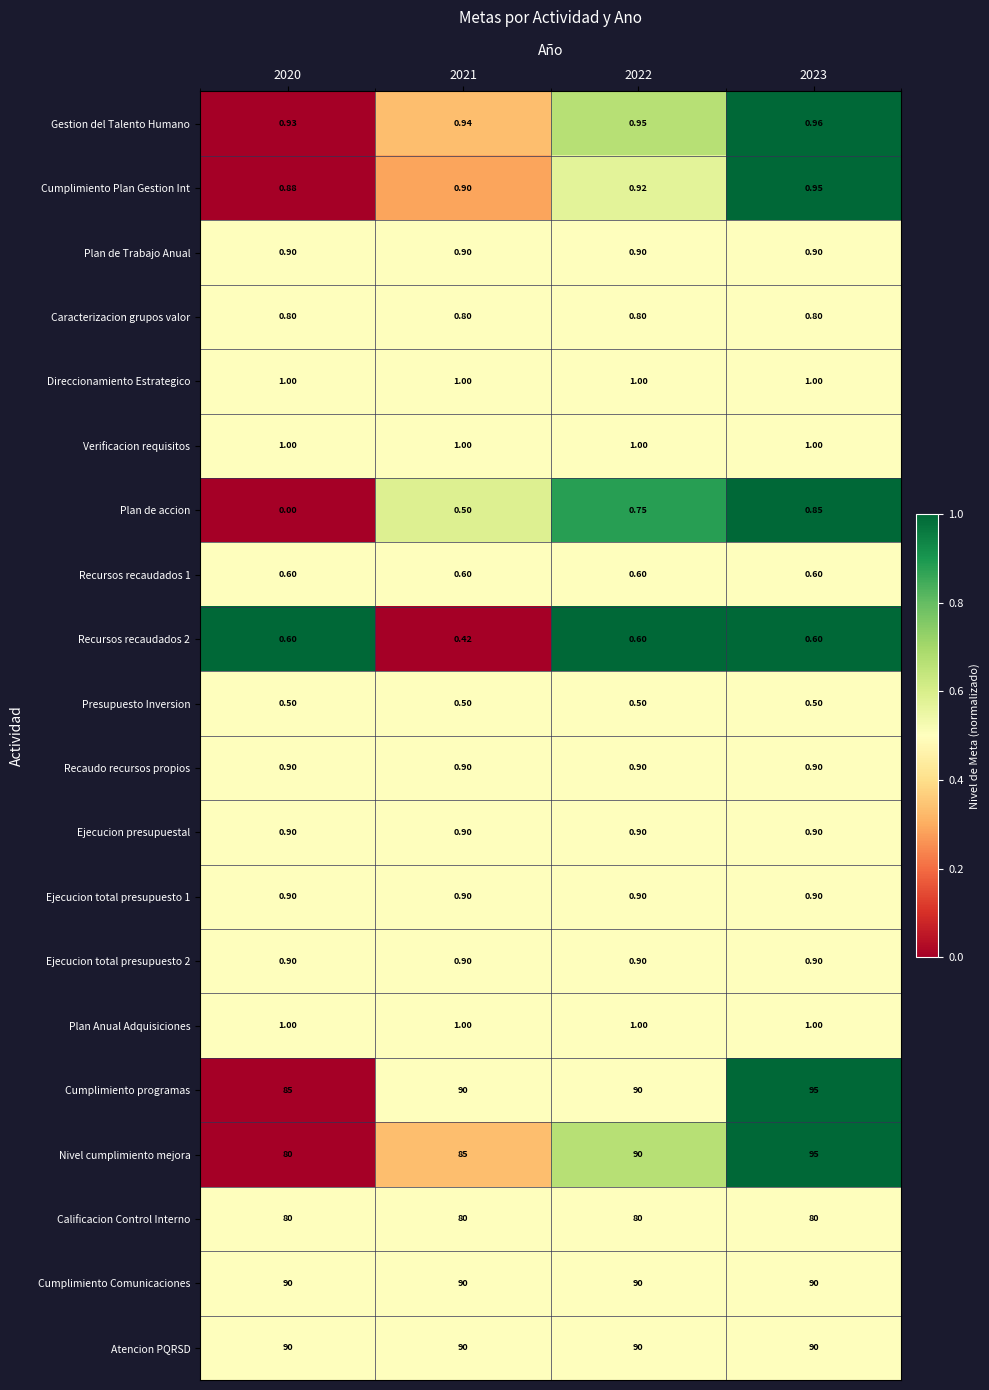

Which series has the largest range (max minus min)?

Nivel cumplimiento mejora